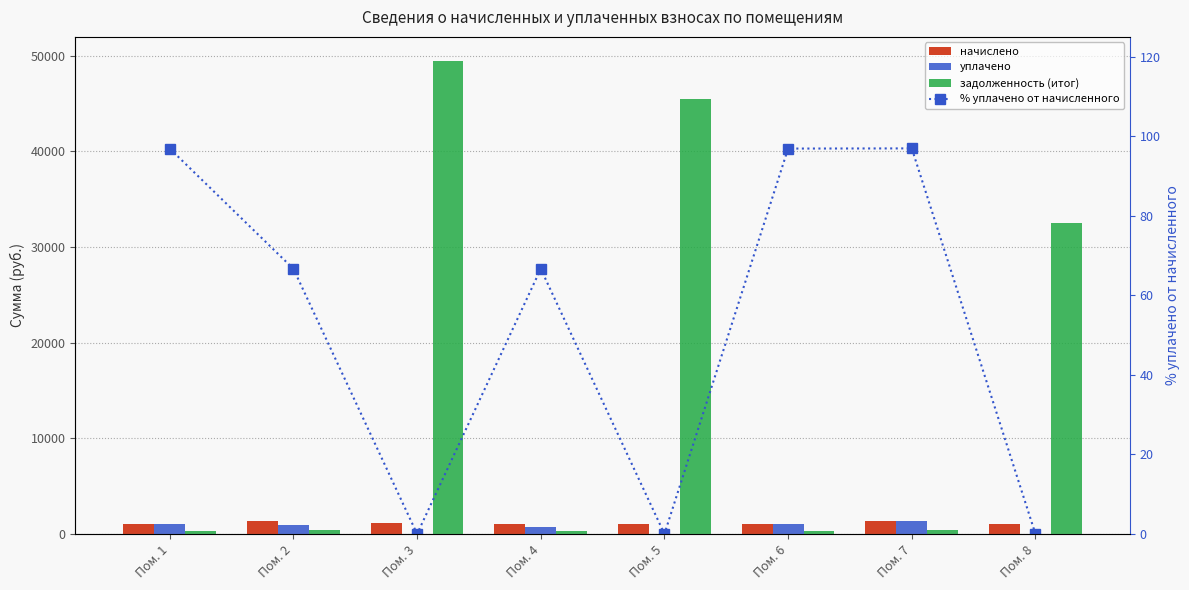

How many data points in задолженность (итог) are less than 460?

4